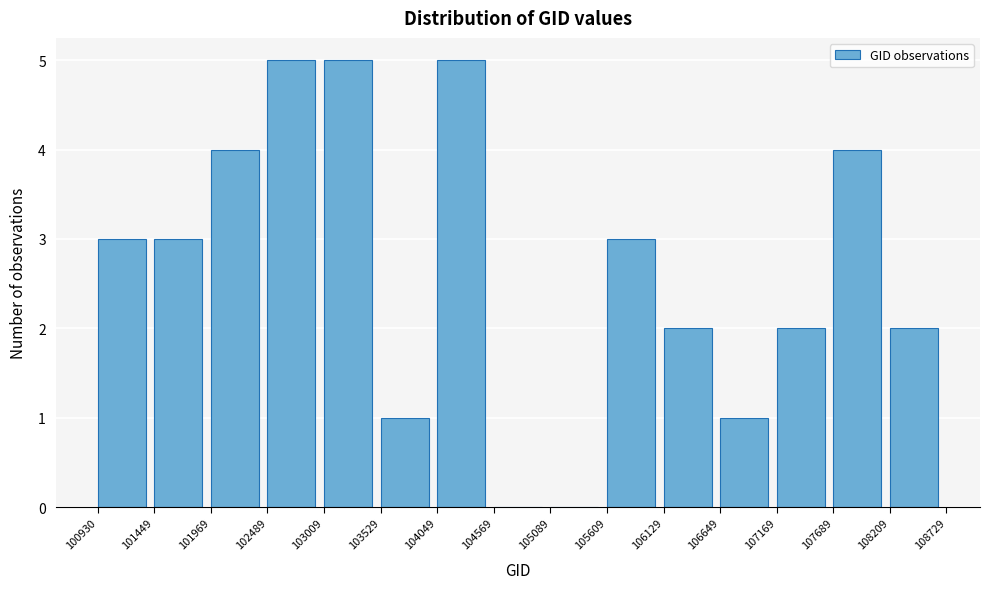

Reading left to right, transcribe this chart: for each bar, give the range it covers on the x-axis and its height. The values are not printed on the chart, so give them approximately, as read against the axis.

100930 to 101449: 3
101449 to 101969: 3
101969 to 102489: 4
102489 to 103009: 5
103009 to 103529: 5
103529 to 104049: 1
104049 to 104569: 5
104569 to 105089: 0
105089 to 105609: 0
105609 to 106129: 3
106129 to 106649: 2
106649 to 107169: 1
107169 to 107689: 2
107689 to 108209: 4
108209 to 108729: 2